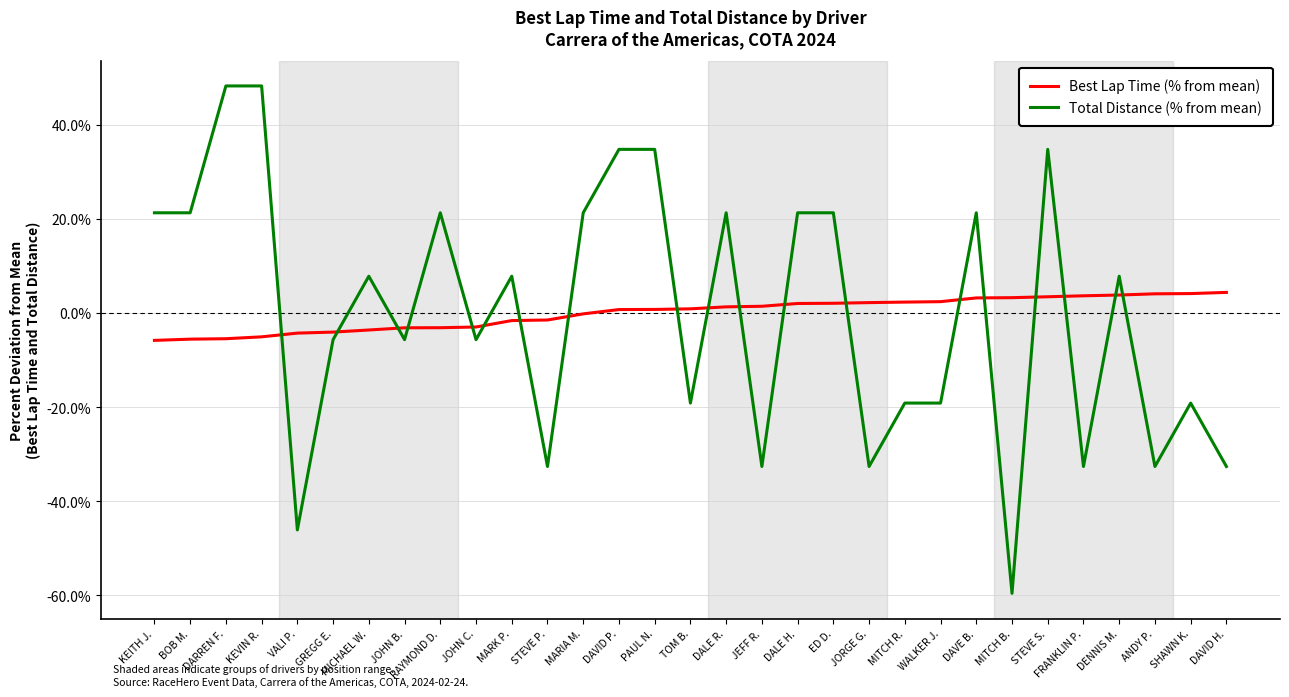

Between which two adjacent categories do Best Lap Time (% from mean) and Total Distance (% from mean) first intersect?

KEVIN R. and VALI P.